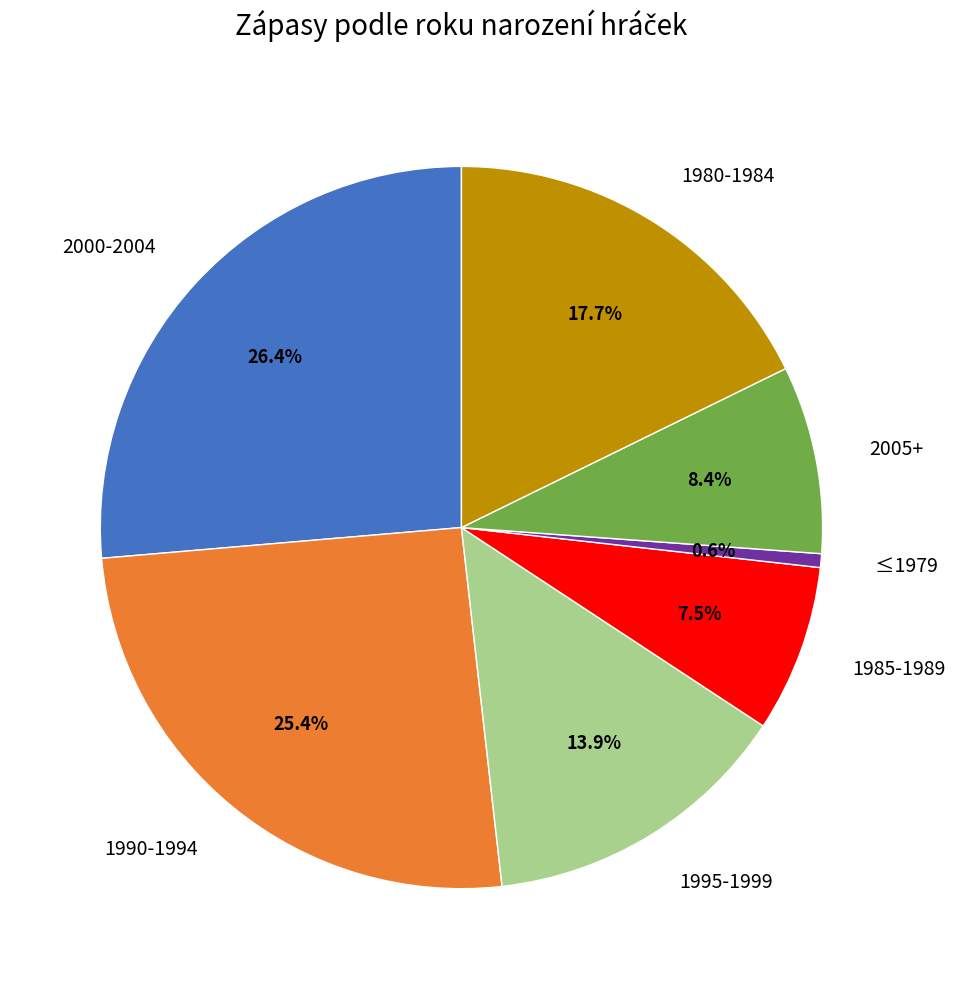

Is there any slice that represents more than half of the pie?

No